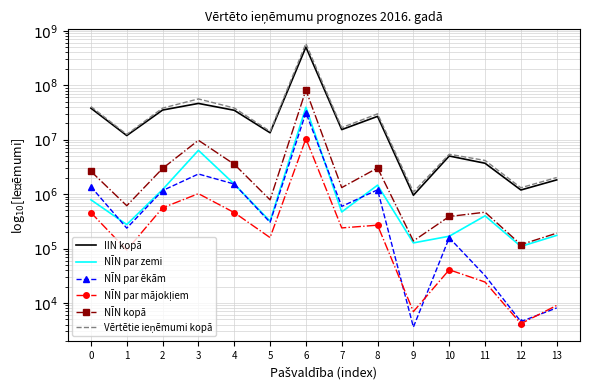

True or false: Vērtētie ieņēmumi kopā and NĪN kopā cross at least once.

False